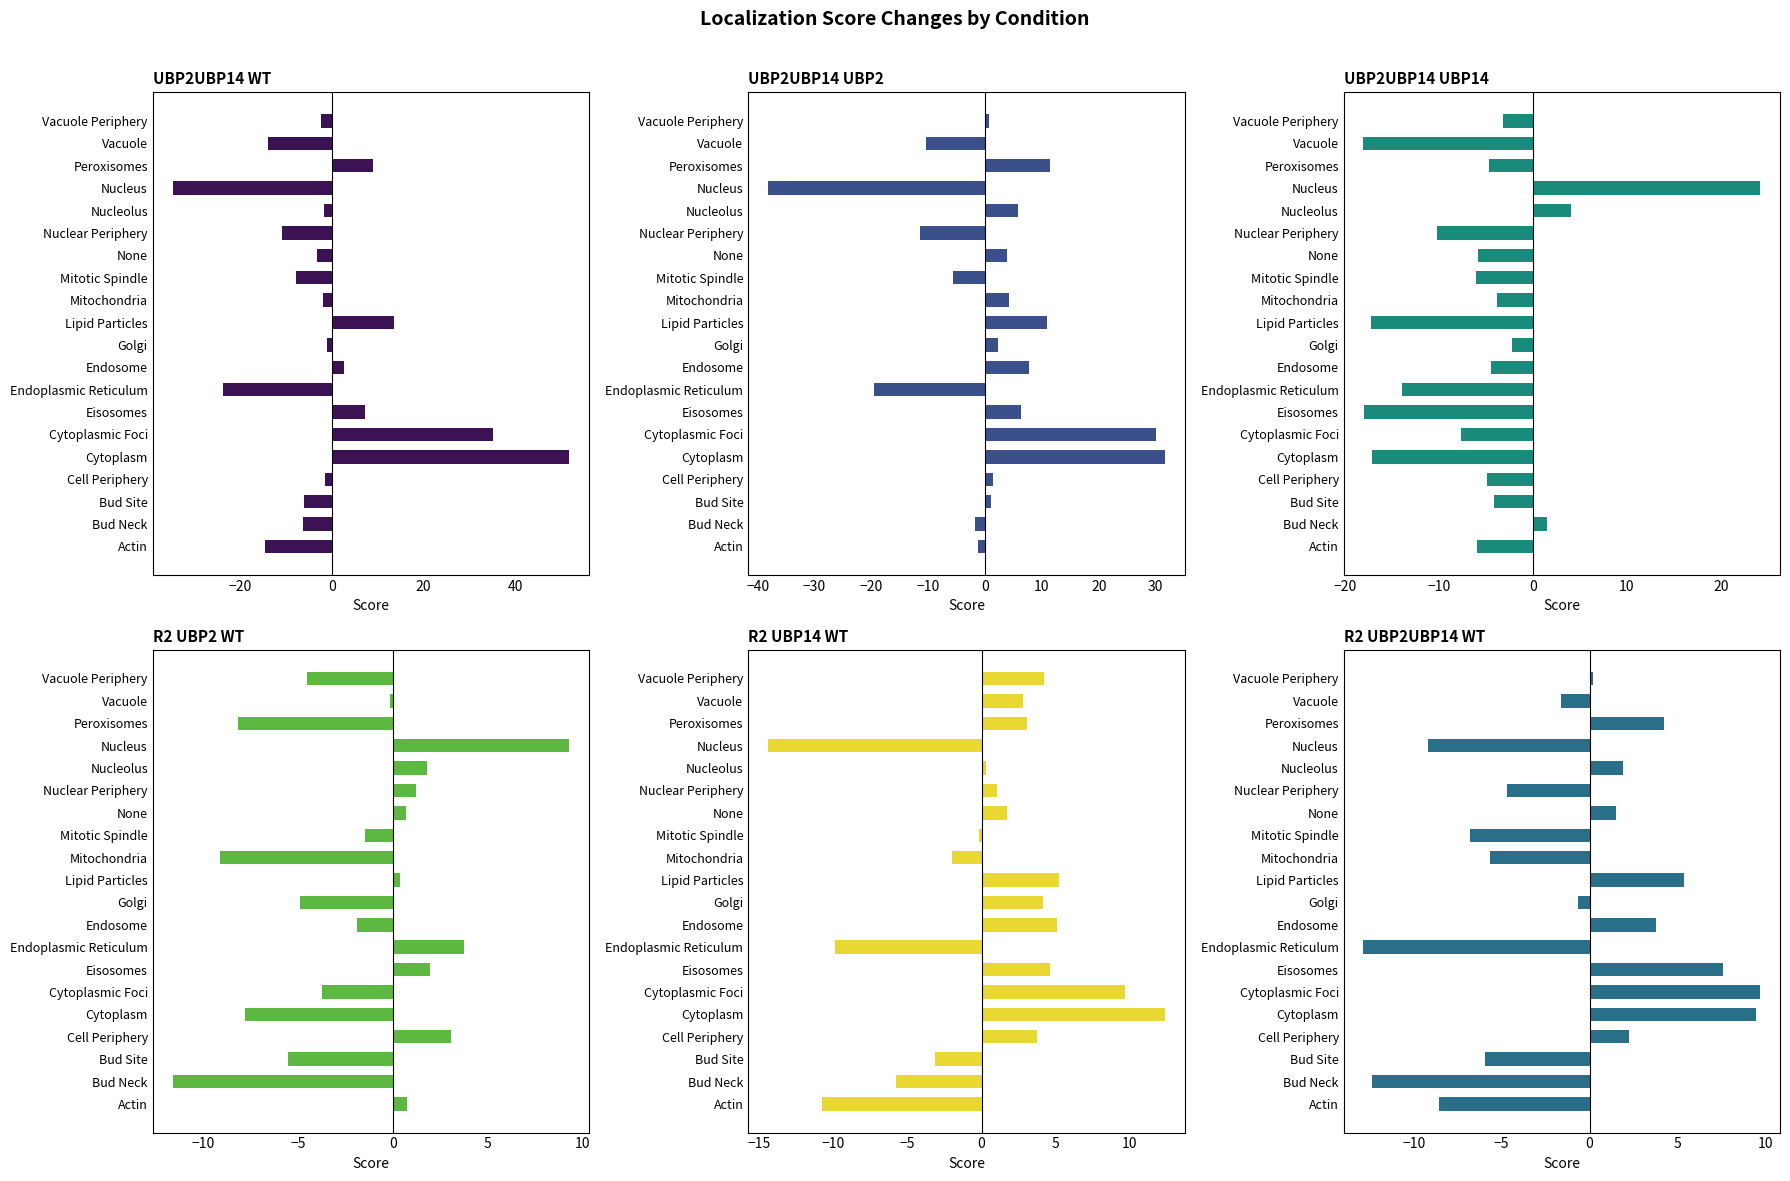

At Eisosomes, list the series in order from smallest to largest.

UBP2UBP14_UBP14, R2_UBP2_WT, R2_UBP14_WT, UBP2UBP14_UBP2, UBP2UBP14_WT, R2_UBP2UBP14_WT